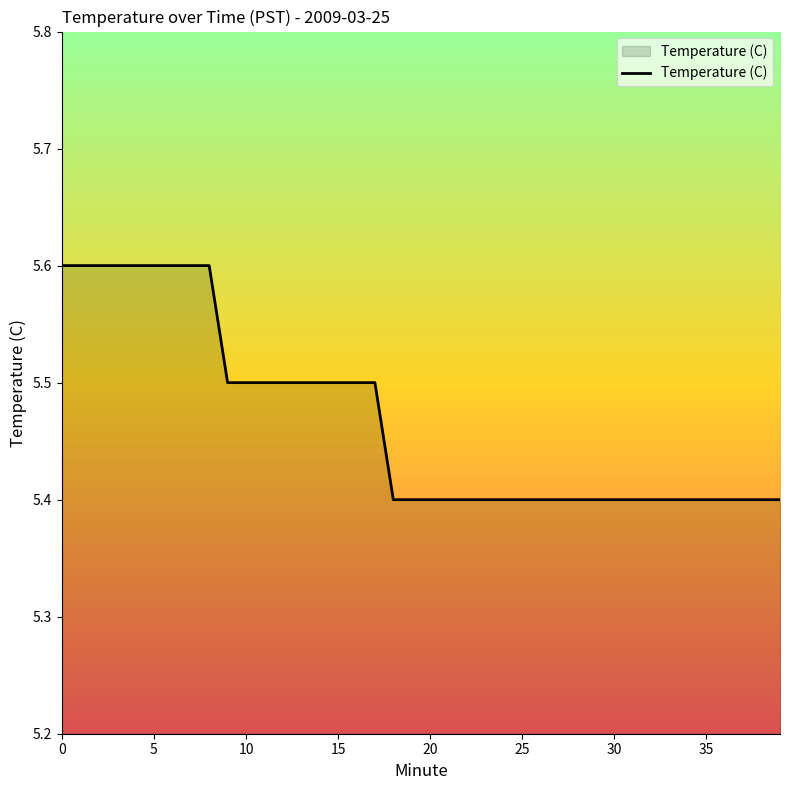

What is the maximum value shown in the chart?

5.6